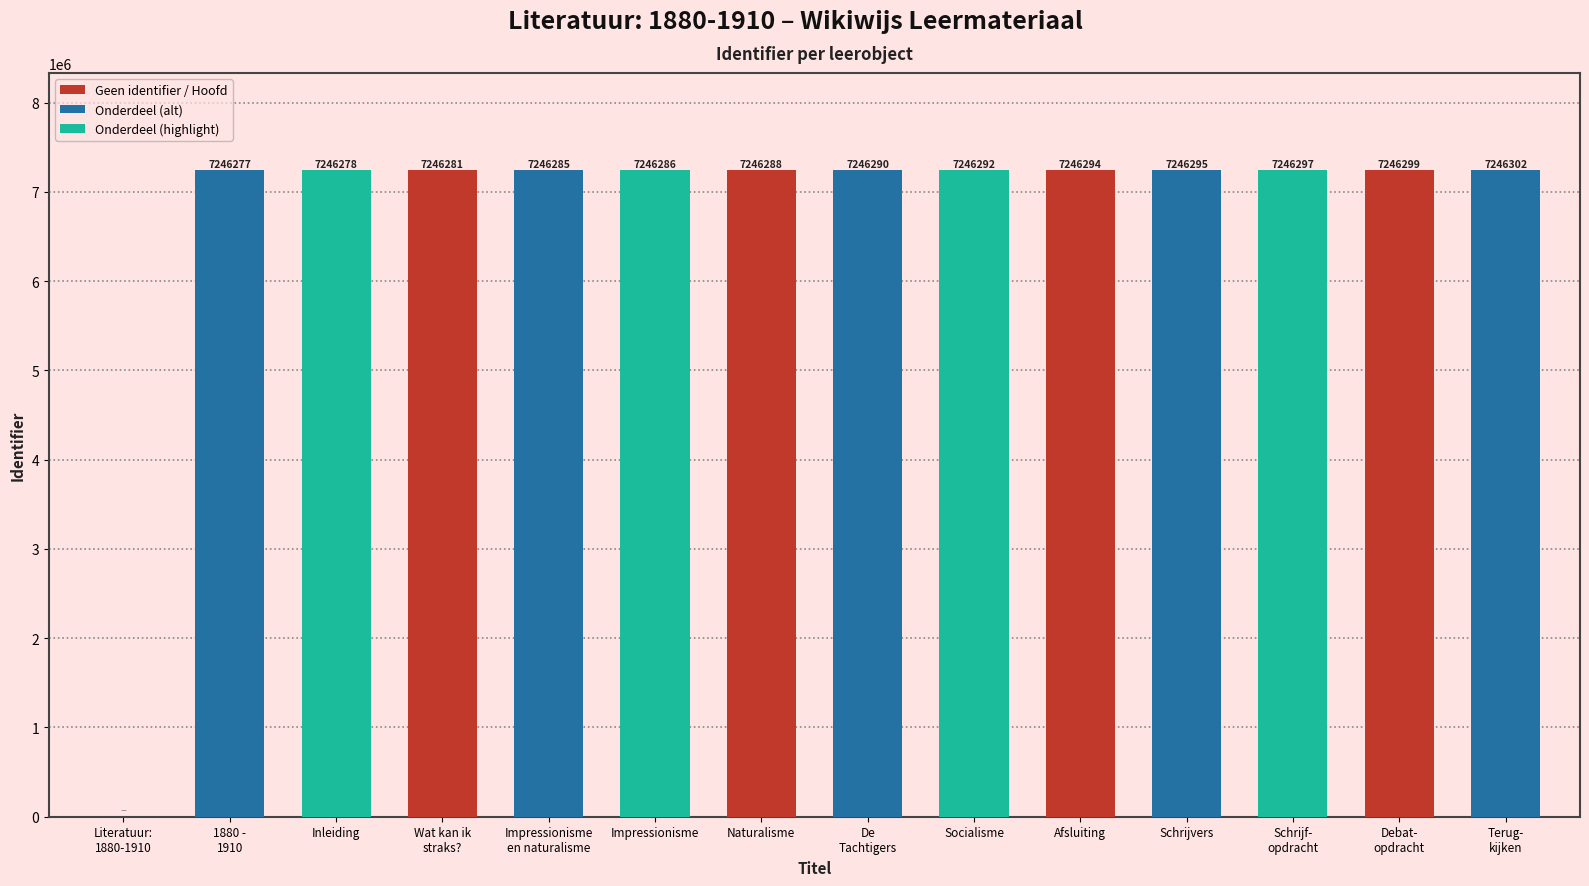

What is the sum of all values?

94201764